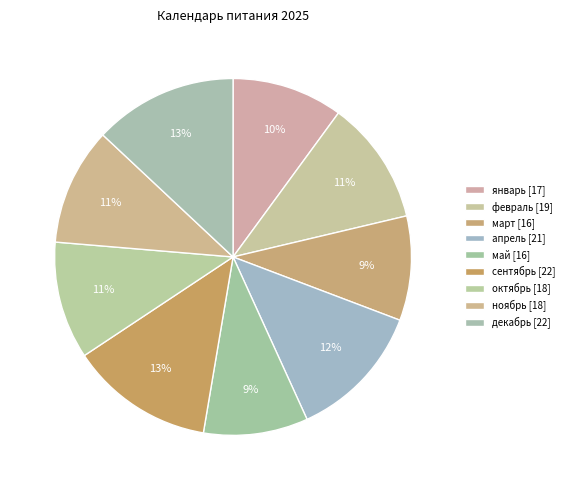

Count the number of slices in the pie.

9